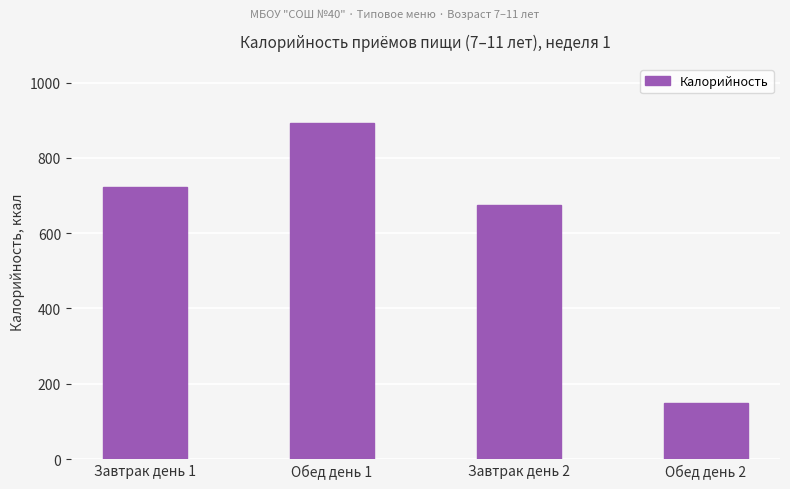

Where does the data first go above 722?

Завтрак день 1